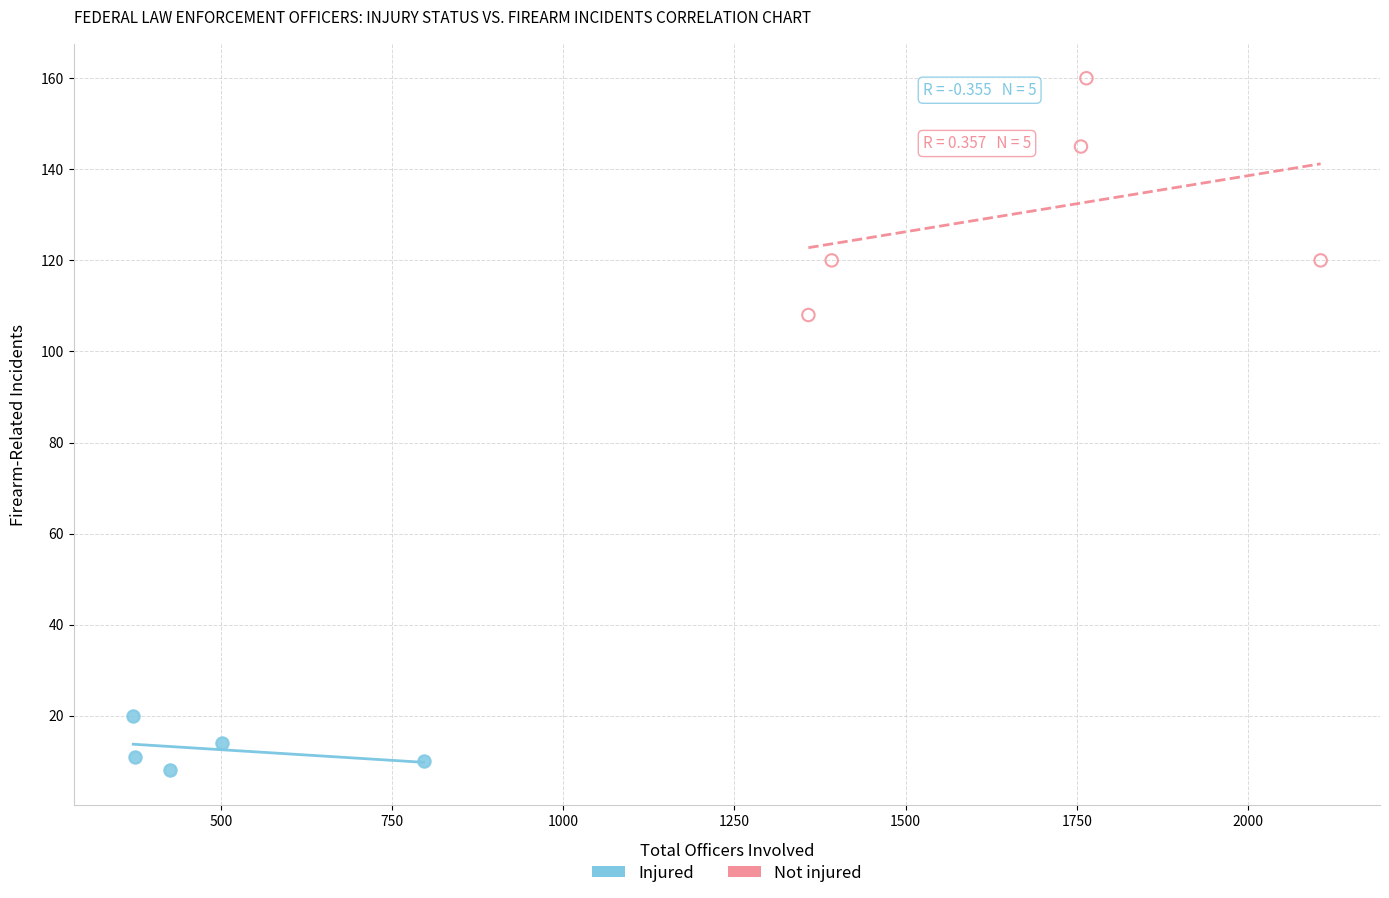

Which series has the largest Y range (max minus min)?

Not injured